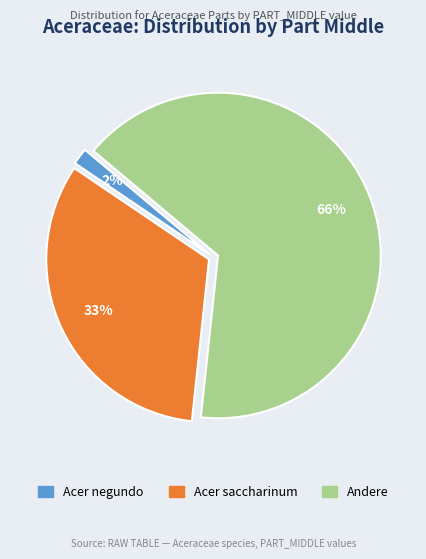

What is the largest slice in the pie chart?

Andere